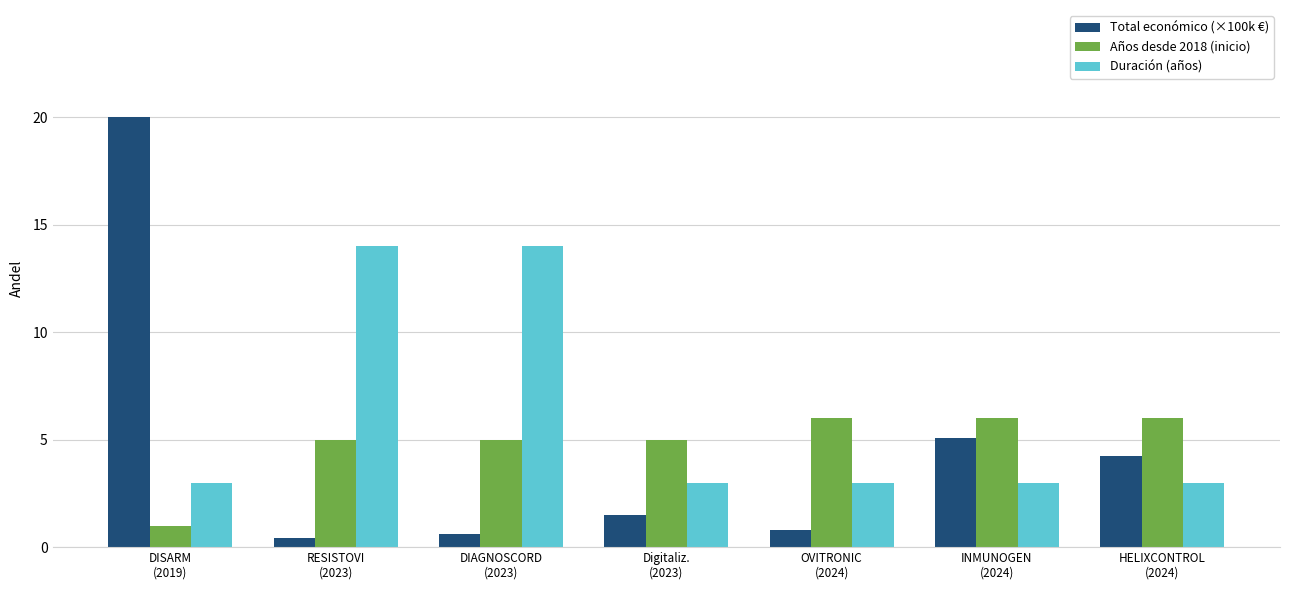

What is the total value across all series at RESISTOVI
(2023)?

19.4